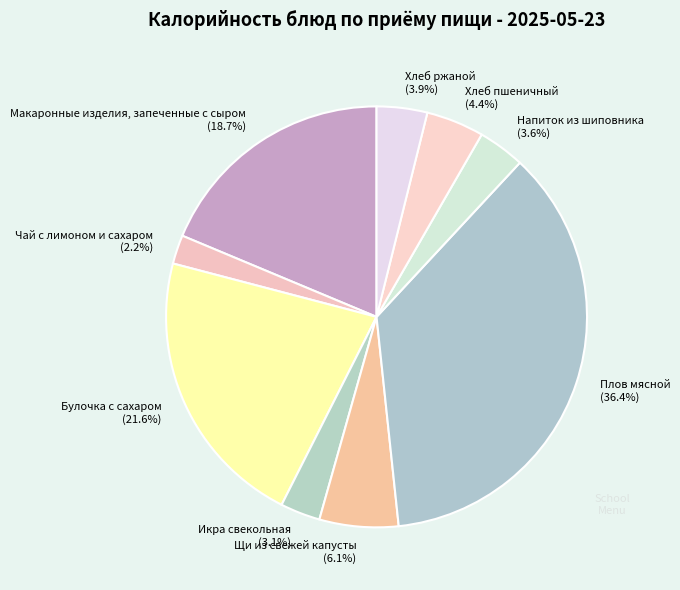

What percentage is the Хлеб ржаной slice, to the nearest percent?

4%